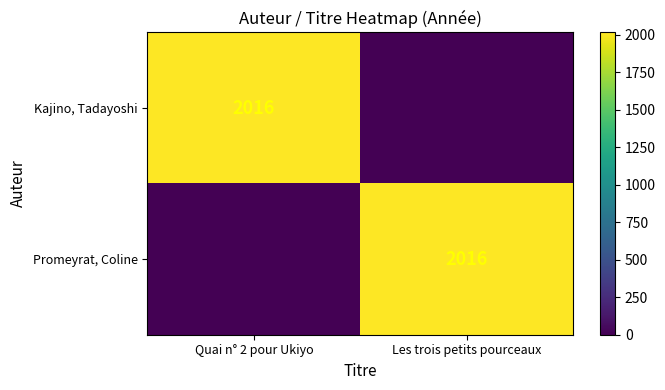

Is it true that Promeyrat, Coline equals 2016 at Les trois petits pourceaux?

True